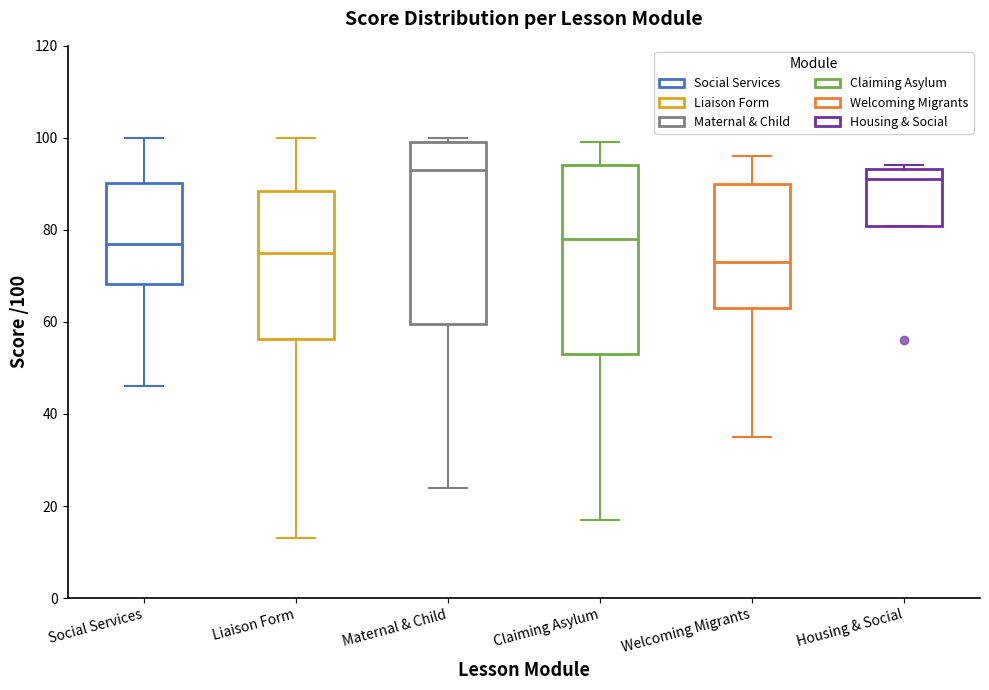

Where is the upper edge of the box for Housing & Social on the y-axis? The values are not printed on the chart, so give them approximately, as read against the axis.

94